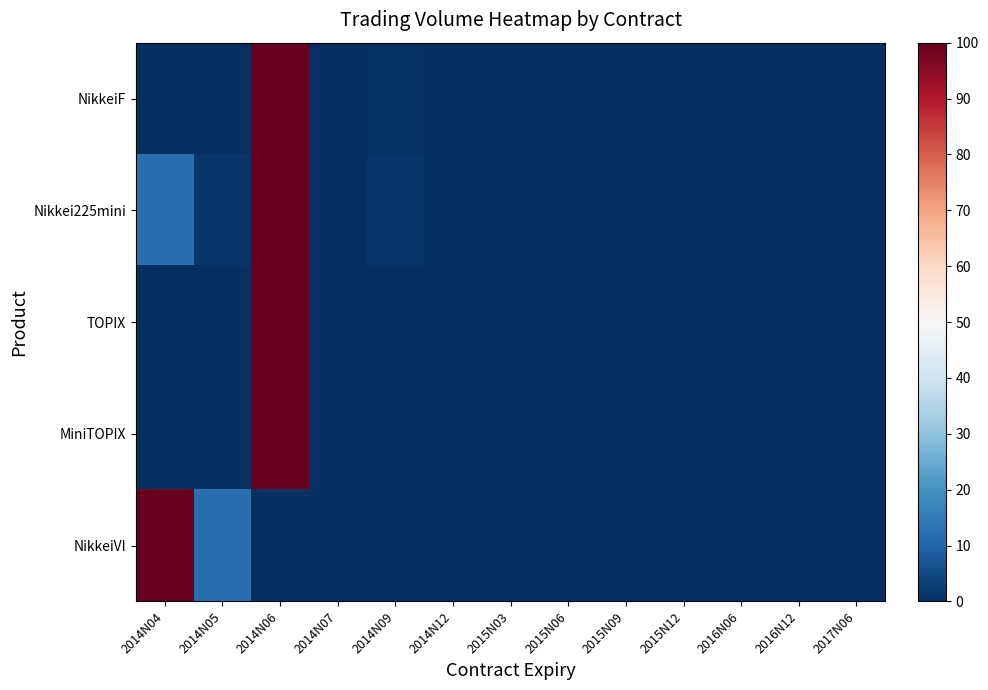

At which category is the sum across all series the highest?

2014N06